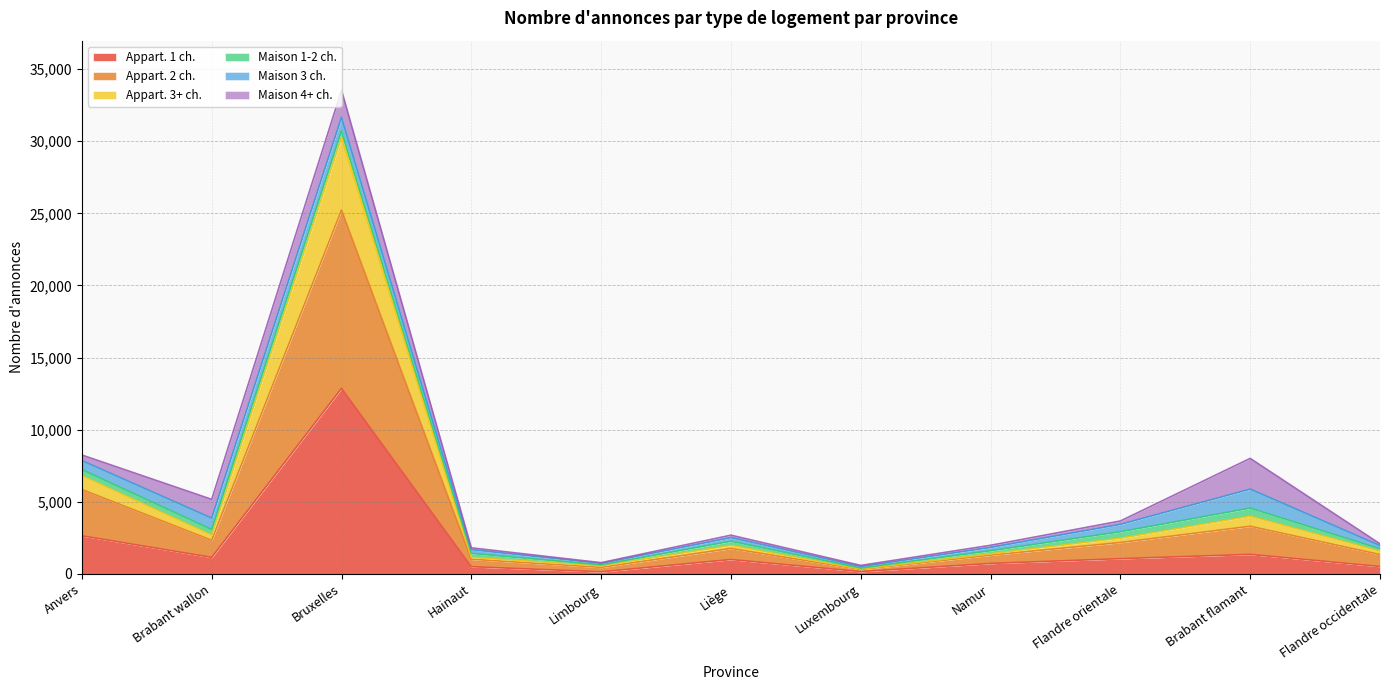

At which category is the sum across all series the highest?

Bruxelles